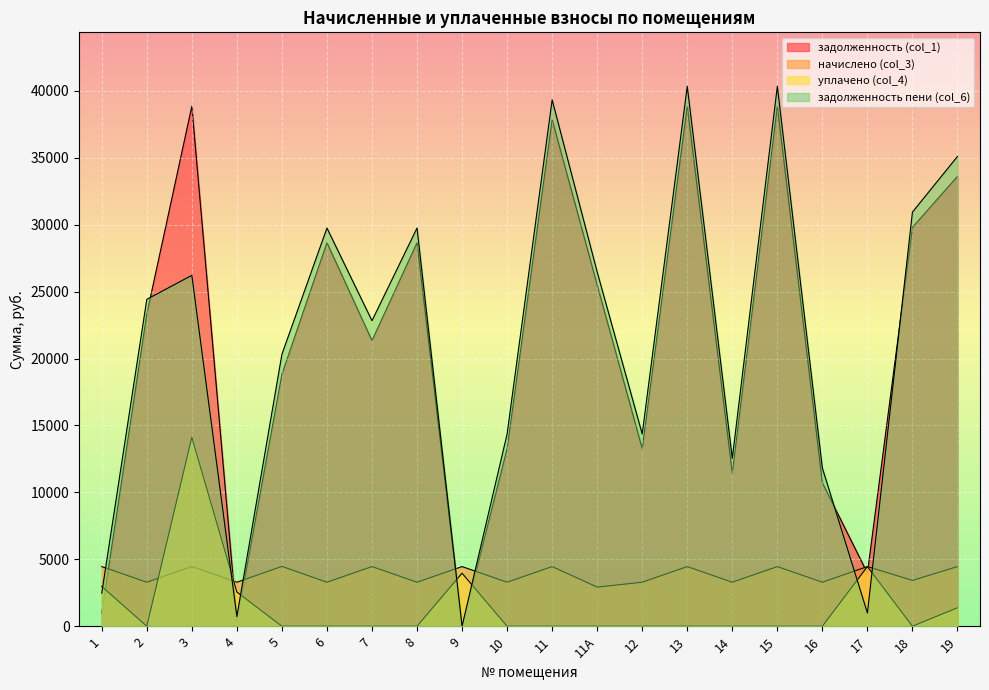

The задолженность пени (col_6) series shows 14363.0 at 10. True or false?

True